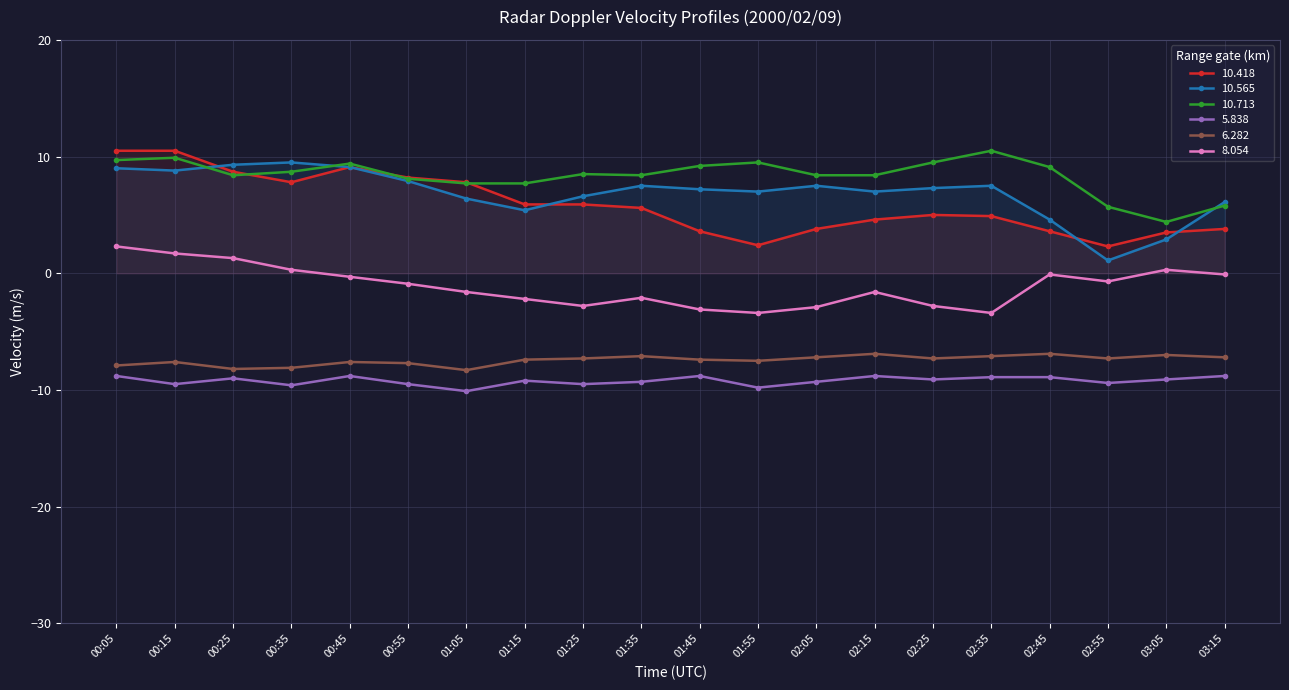

Which series has the largest total across all categories?

10.713